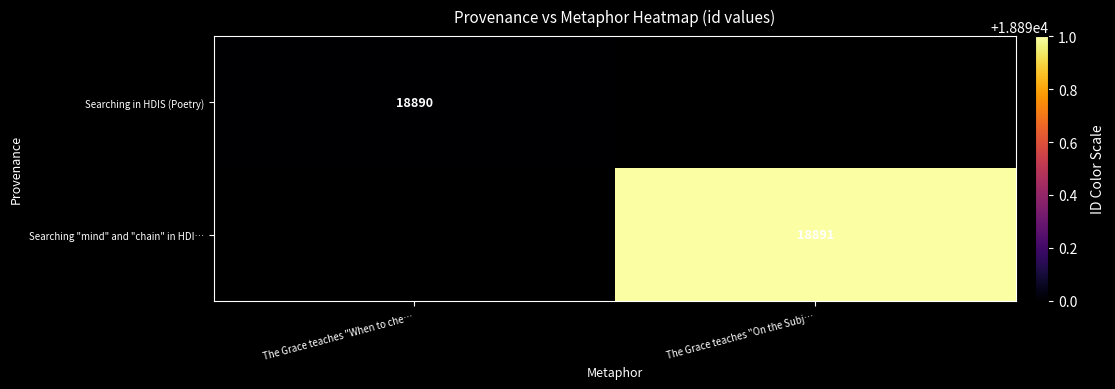

At how many categories does at least one series exceed 18890?

1